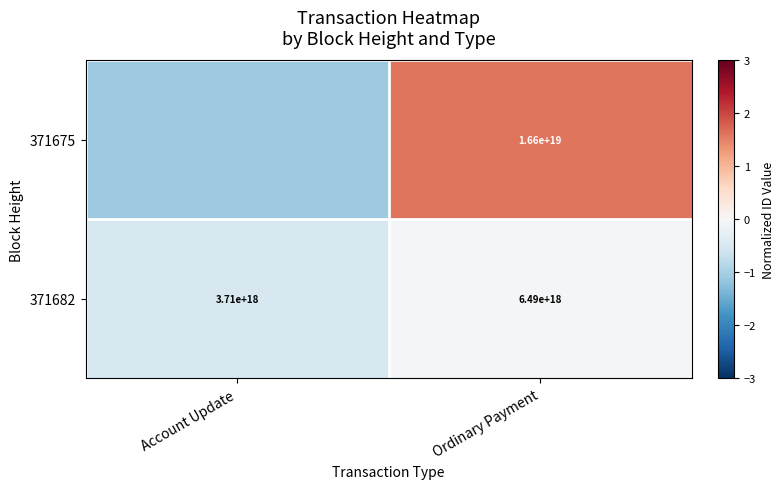

At which category does the chart reach its minimum across all series?

Account Update